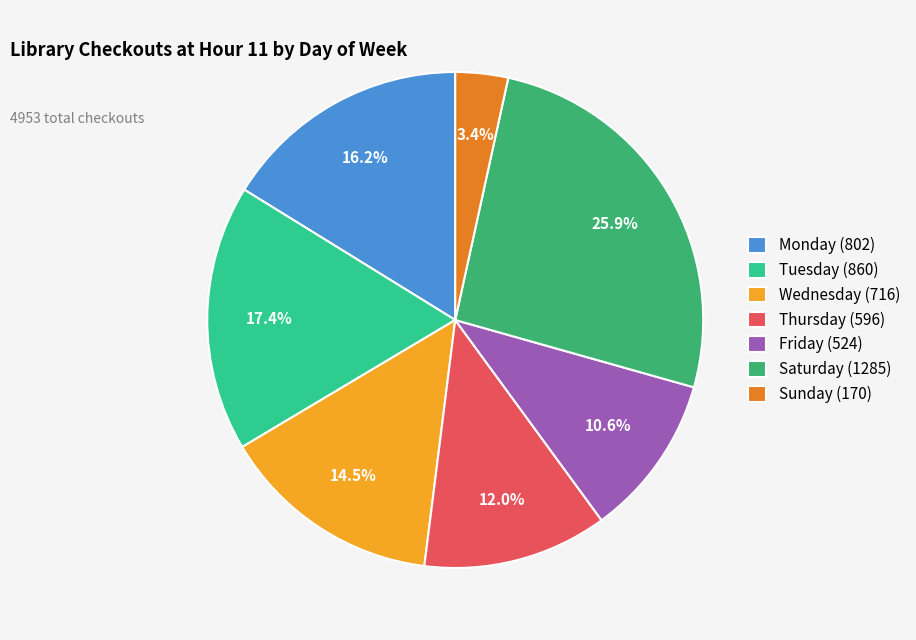

Does Thursday represent more than half of the total?

No